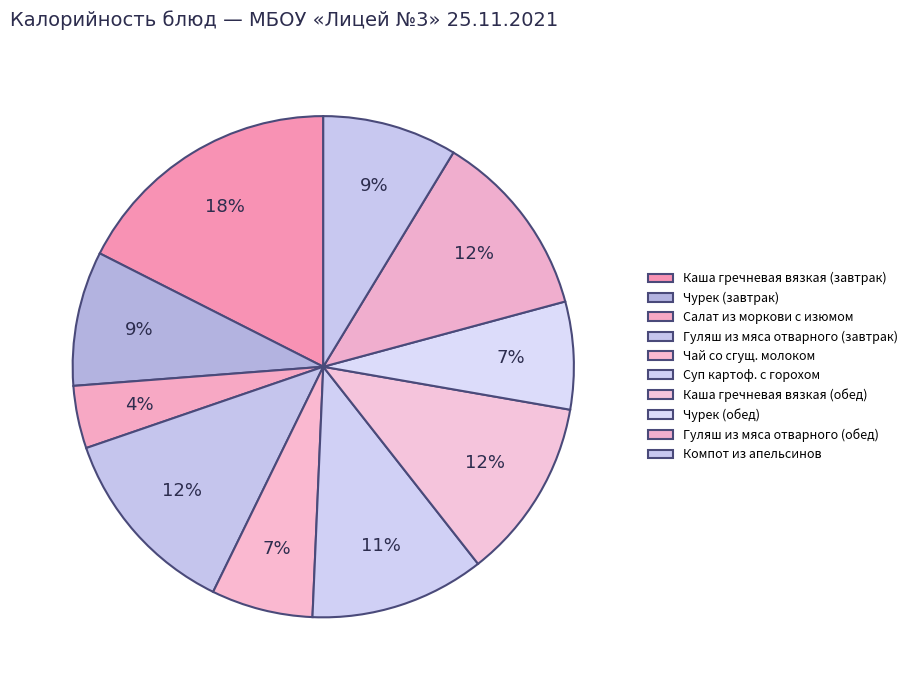

What is the change in value from Чурек (обед) to Гуляш из мяса отварного (обед)?

+68